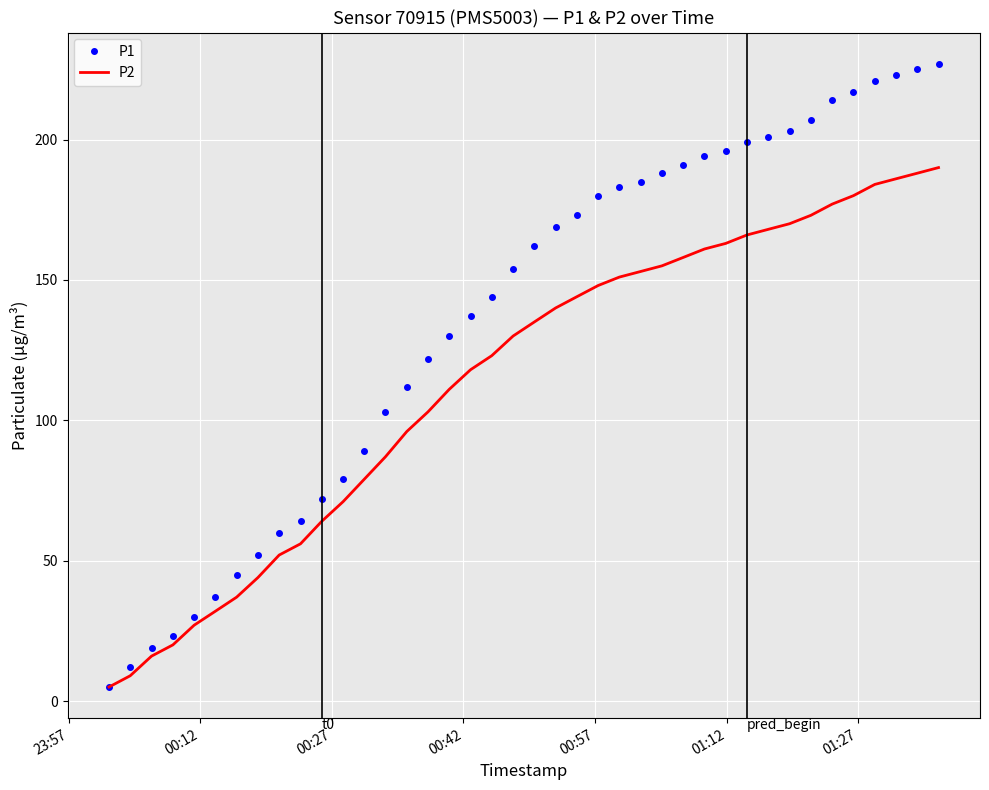

What is the lowest value of the P1 series?

5